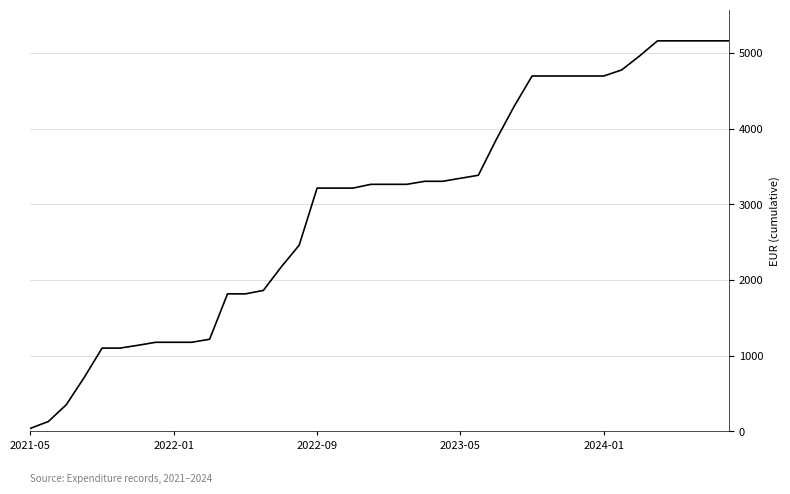

What is the difference between the maximum and minimum values?

5121.8